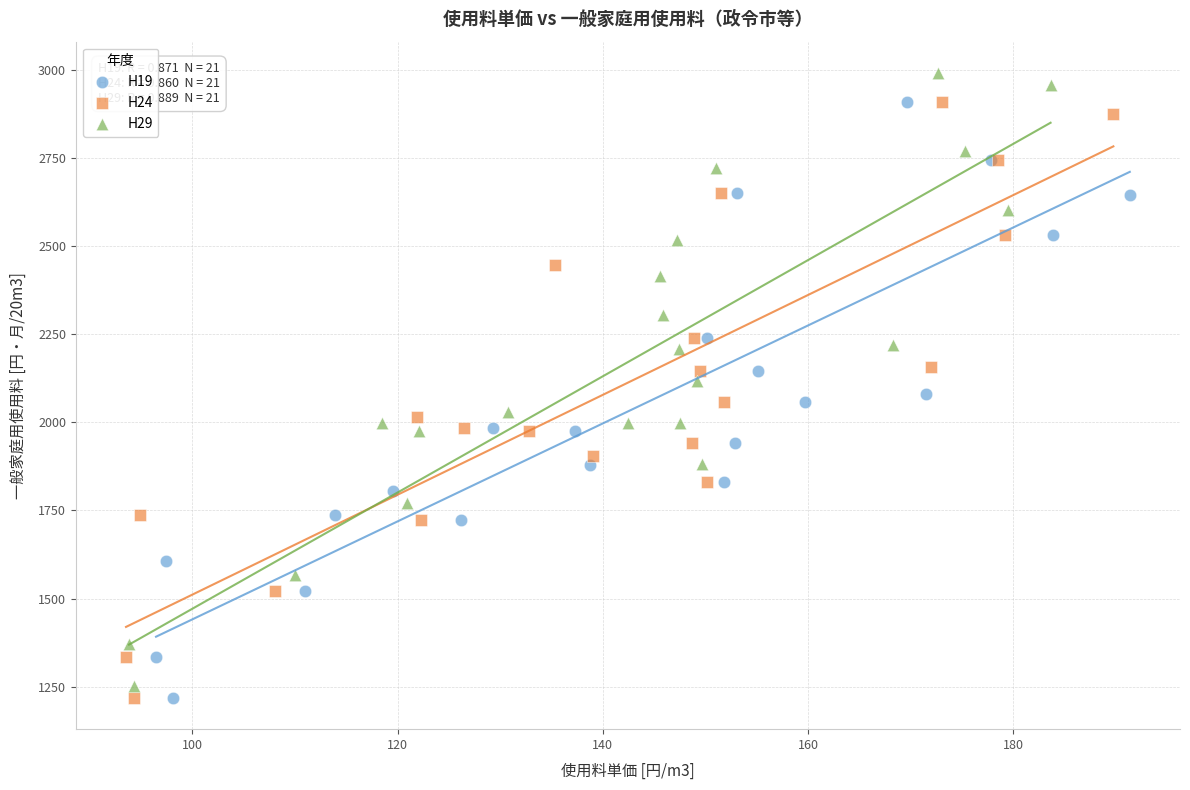

Which series has the widest spread of Y values?

H29